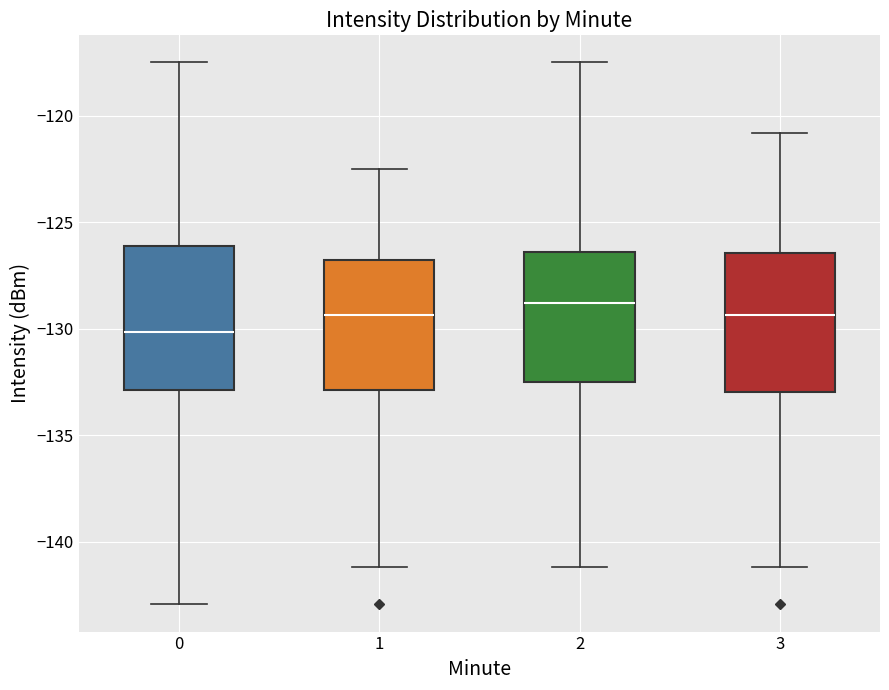

Reading left to right, read every box against the y-axis: the position of its median line, the range the box covers, and the ends of its whiskers. The values are not printed on the chart, so give them approximately, as read against the axis.

0: median -130.0, box -133.0 to -126.0, whiskers -143.0 to -117.5
1: median -129.5, box -133.0 to -127.0, whiskers -141.0 to -122.5
2: median -129.0, box -132.5 to -126.5, whiskers -141.0 to -117.5
3: median -129.5, box -133.0 to -126.5, whiskers -141.0 to -121.0